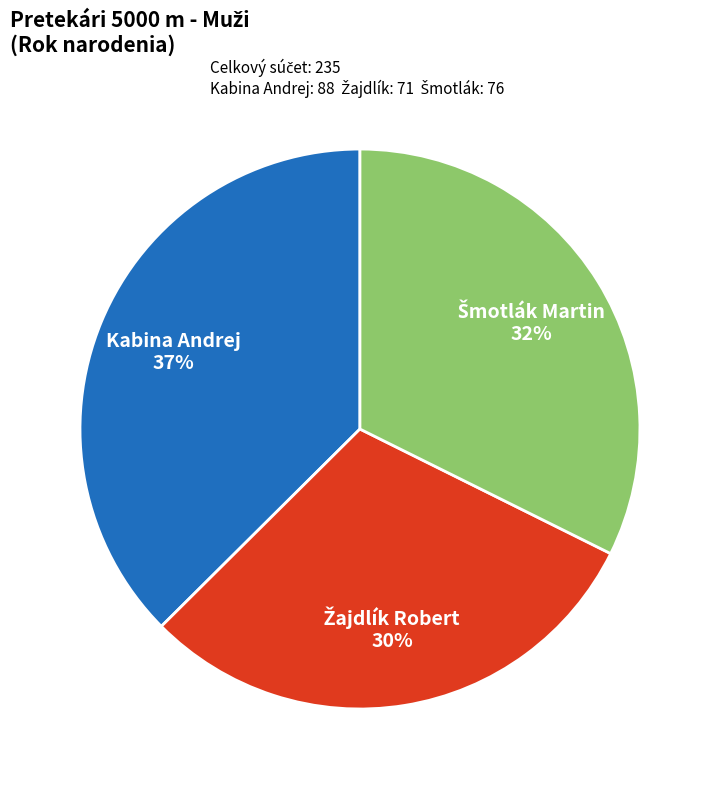

How many segments does this pie chart have?

3